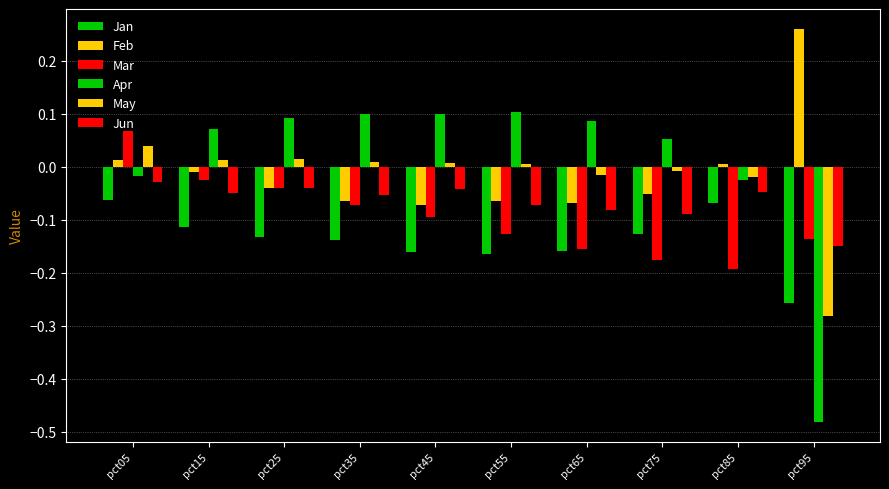

Reading left to right, list all the values displayed in this chart.

Jan: pct05=-0.1	pct15=-0.1	pct25=-0.1	pct35=-0.1	pct45=-0.2	pct55=-0.2	pct65=-0.2	pct75=-0.1	pct85=-0.1	pct95=-0.3
Feb: pct05=0.0	pct15=-0.0	pct25=-0.0	pct35=-0.1	pct45=-0.1	pct55=-0.1	pct65=-0.1	pct75=-0.1	pct85=0.0	pct95=0.3
Mar: pct05=0.1	pct15=-0.0	pct25=-0.0	pct35=-0.1	pct45=-0.1	pct55=-0.1	pct65=-0.2	pct75=-0.2	pct85=-0.2	pct95=-0.1
Apr: pct05=-0.0	pct15=0.1	pct25=0.1	pct35=0.1	pct45=0.1	pct55=0.1	pct65=0.1	pct75=0.1	pct85=-0.0	pct95=-0.5
May: pct05=0.0	pct15=0.0	pct25=0.0	pct35=0.0	pct45=0.0	pct55=0.0	pct65=-0.0	pct75=-0.0	pct85=-0.0	pct95=-0.3
Jun: pct05=-0.0	pct15=-0.0	pct25=-0.0	pct35=-0.1	pct45=-0.0	pct55=-0.1	pct65=-0.1	pct75=-0.1	pct85=-0.0	pct95=-0.1